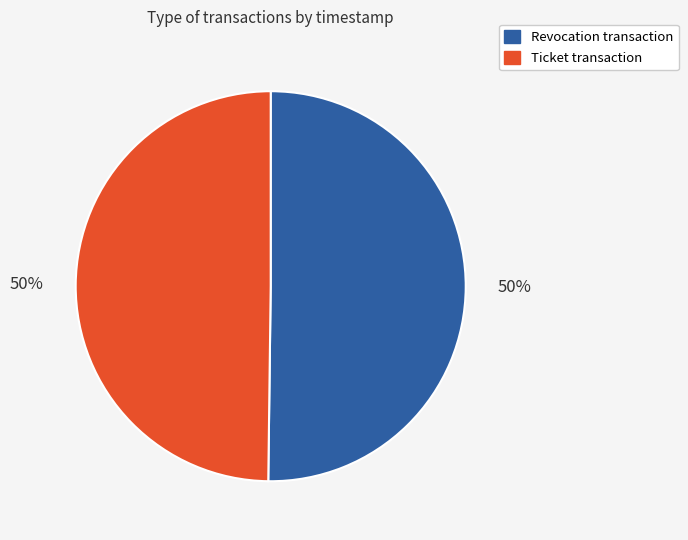

How many slices are in this pie chart?

2